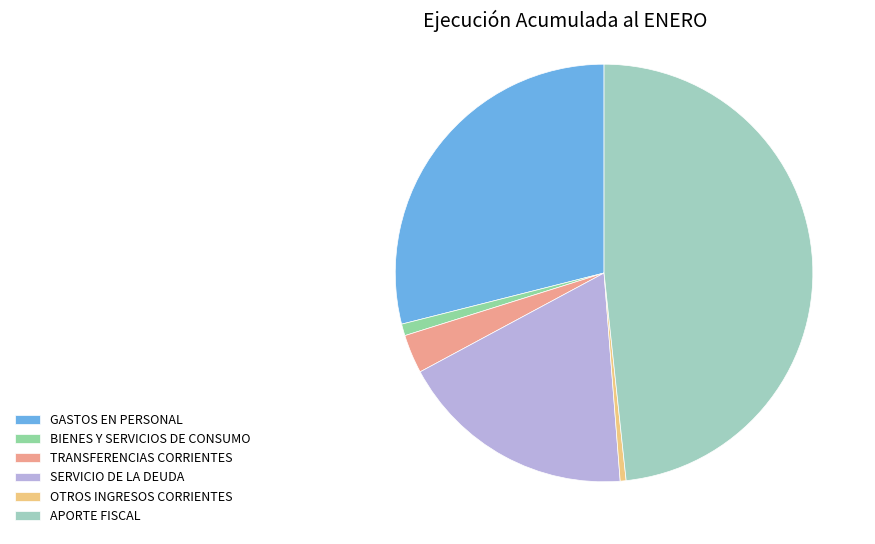

Rank the categories by value from highest to lowest.

APORTE FISCAL, GASTOS EN PERSONAL, SERVICIO DE LA DEUDA, TRANSFERENCIAS CORRIENTES, BIENES Y SERVICIOS DE CONSUMO, OTROS INGRESOS CORRIENTES